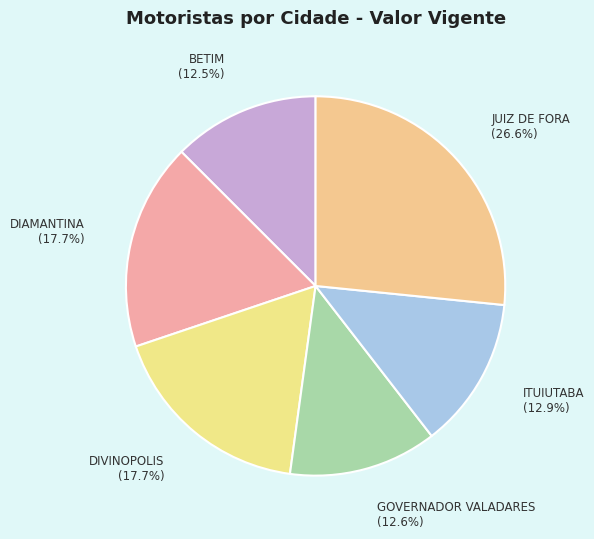

Is there a majority slice in this chart?

No